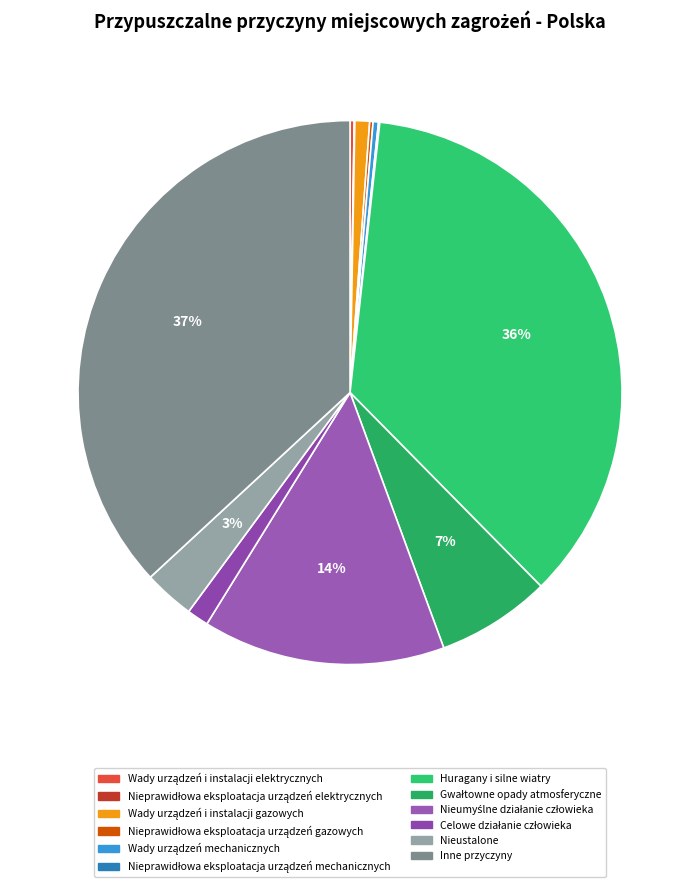

Count the number of slices in the pie.

12